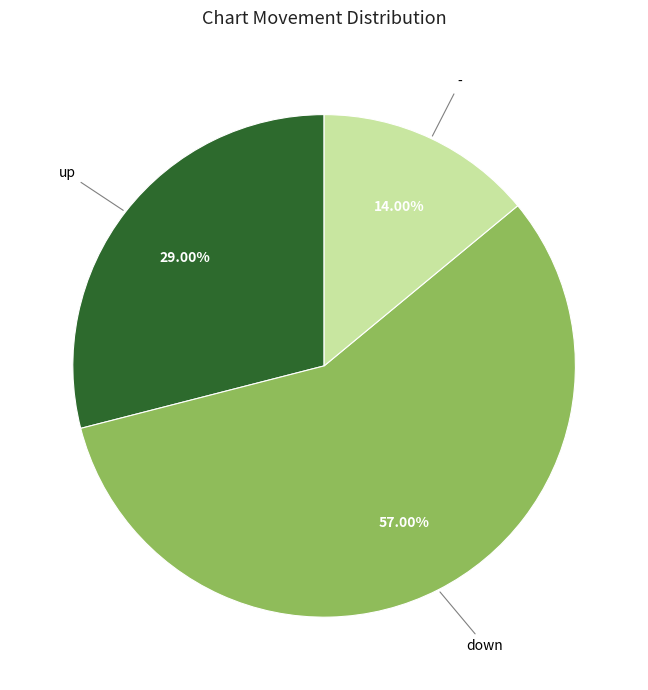

How many segments does this pie chart have?

3